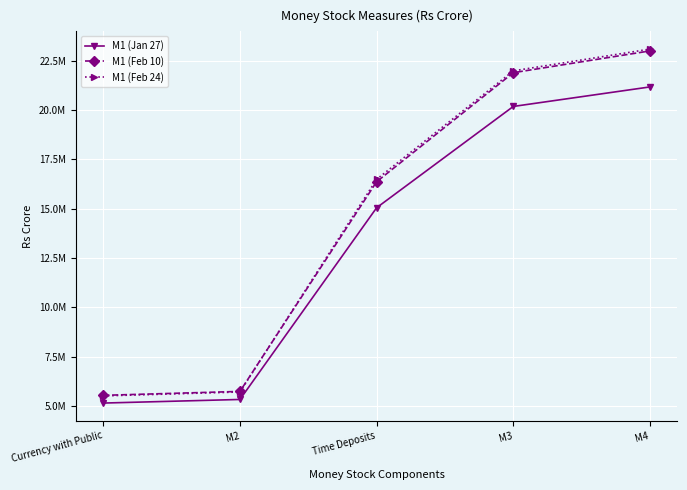

Which category has the lowest value in the M1 (Feb 24) series?

Currency with Public